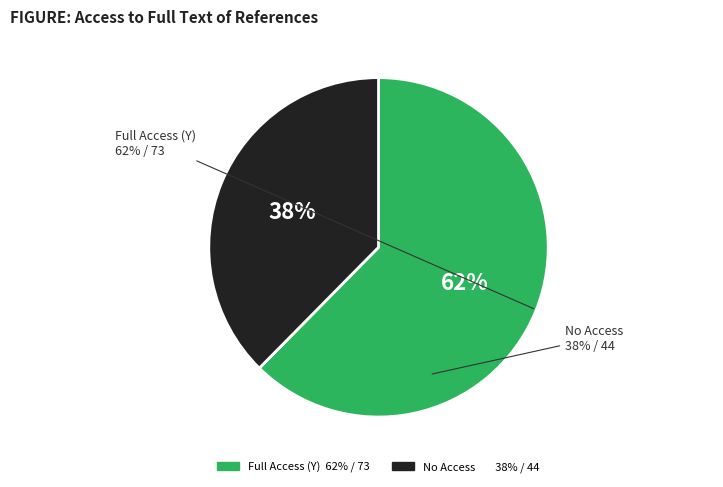

Is there a majority slice in this chart?

Yes